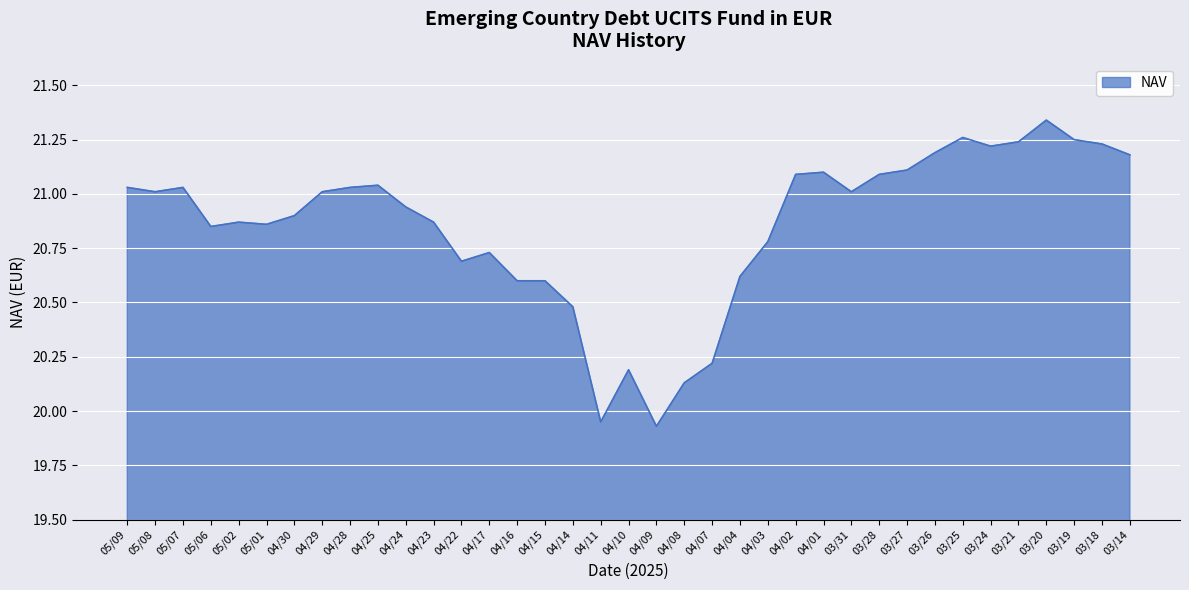

What is the difference between the values at 03/26 and 05/02?

0.3